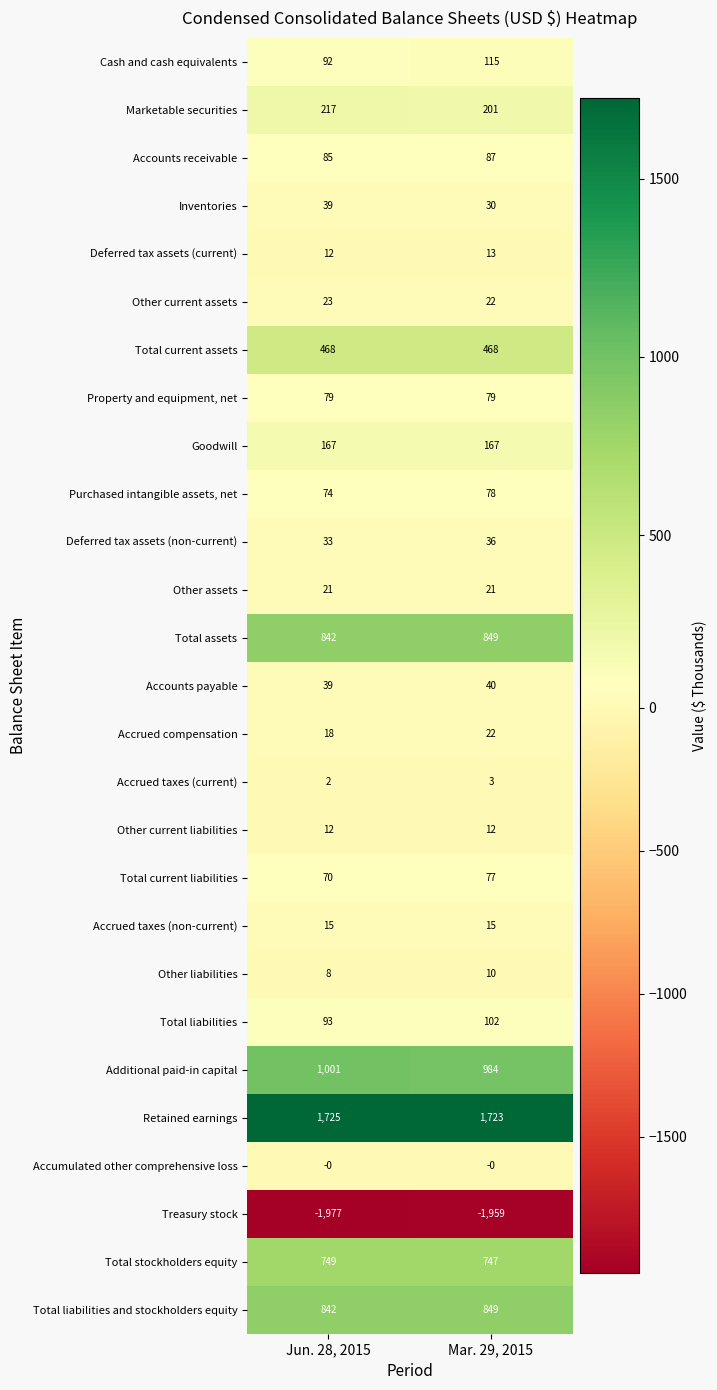

At which category does the chart reach its minimum across all series?

Jun. 28, 2015